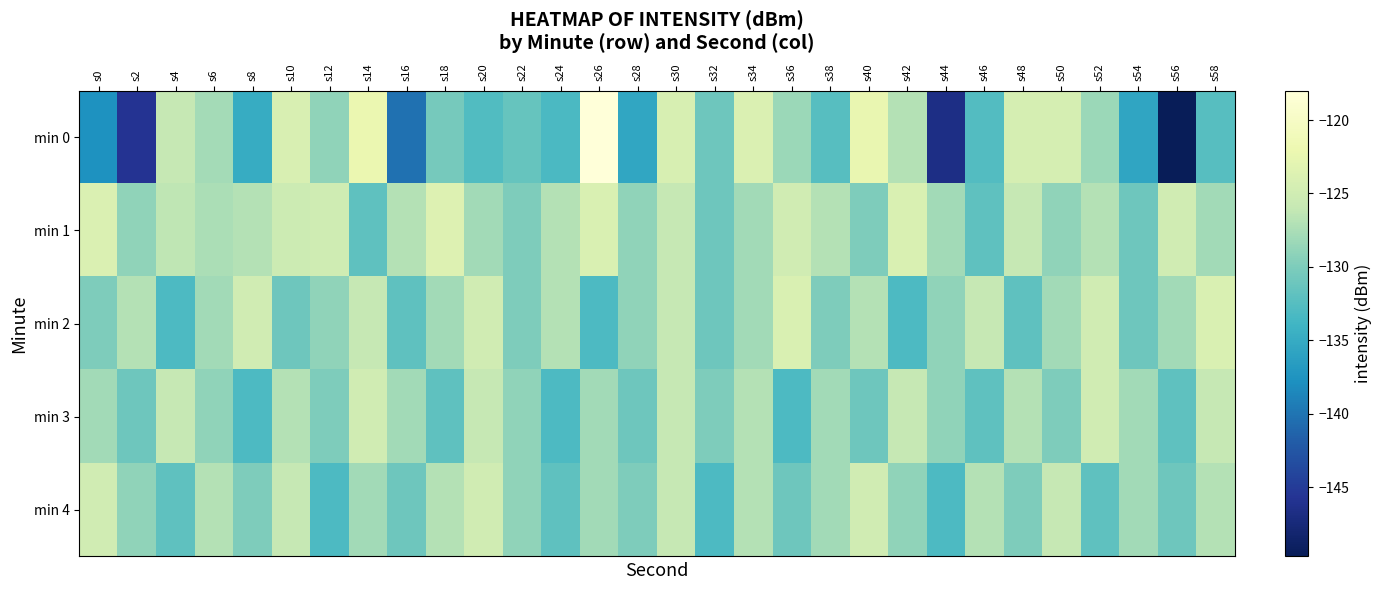

Rank the series at s28 from highest to lowest value.

min 1, min 2, min 4, min 3, min 0